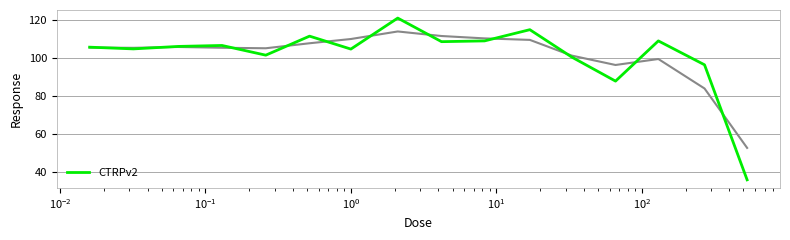

Does the chart display data point markers on the line(s)?

No